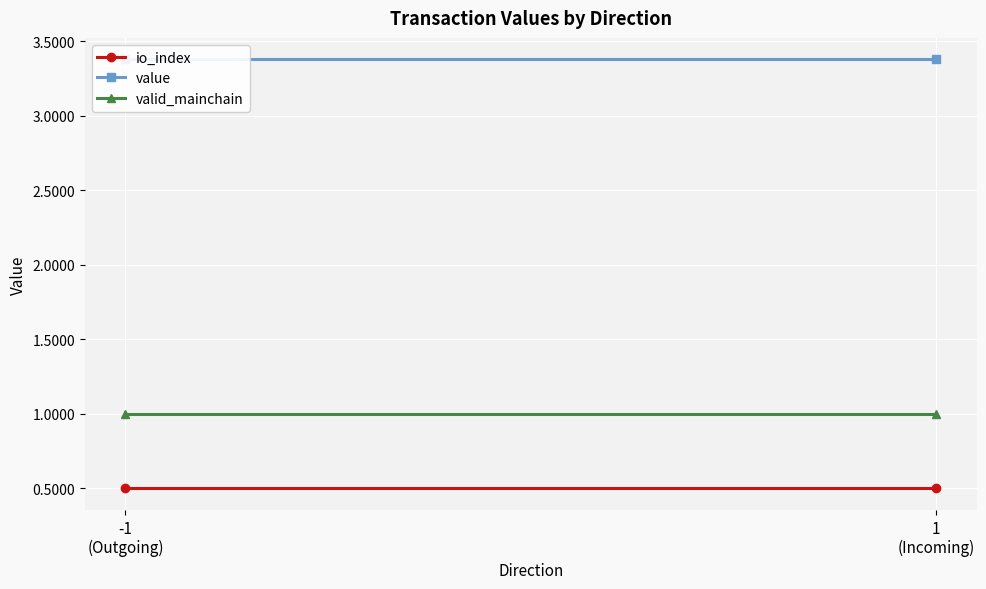

What value does the io_index series have at -1
(Outgoing)?

0.5